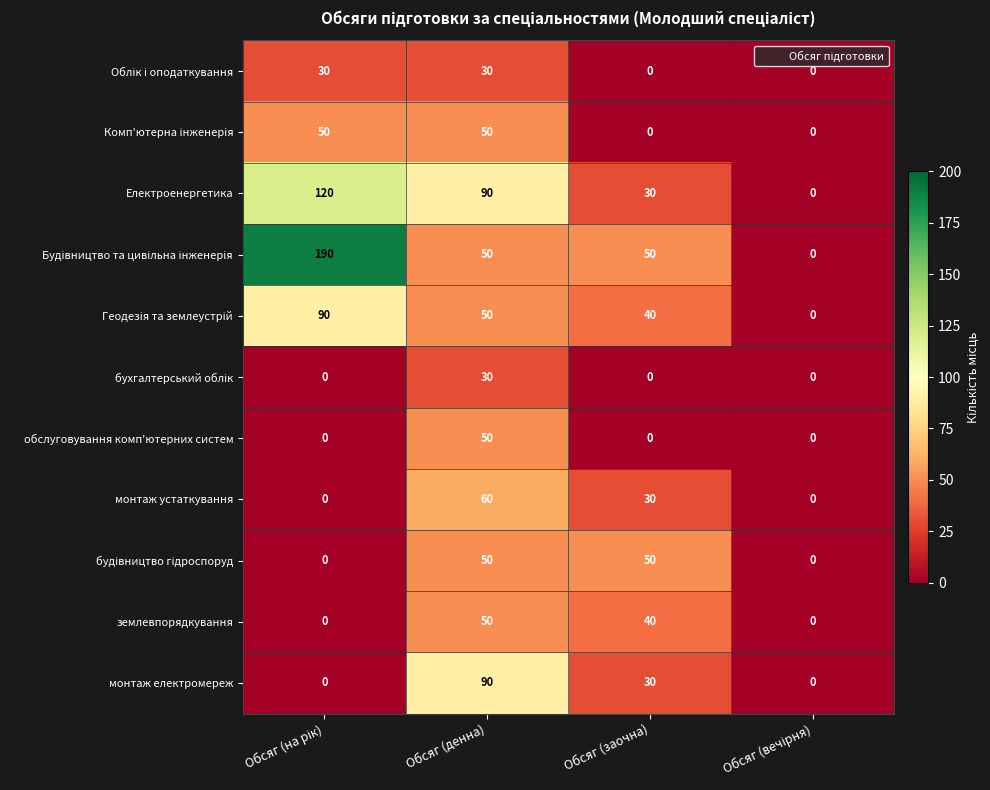

What is the maximum value shown in the chart?

190